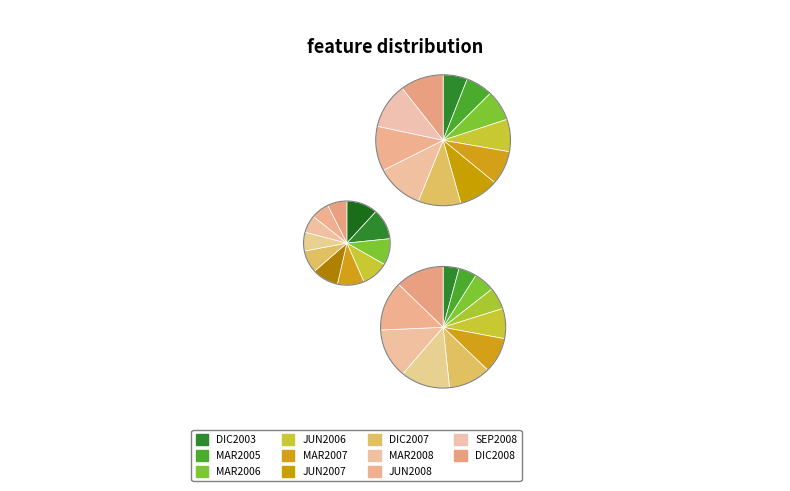

To the nearest percent, what is the difference between the largest and smallest slice percentages?

5%